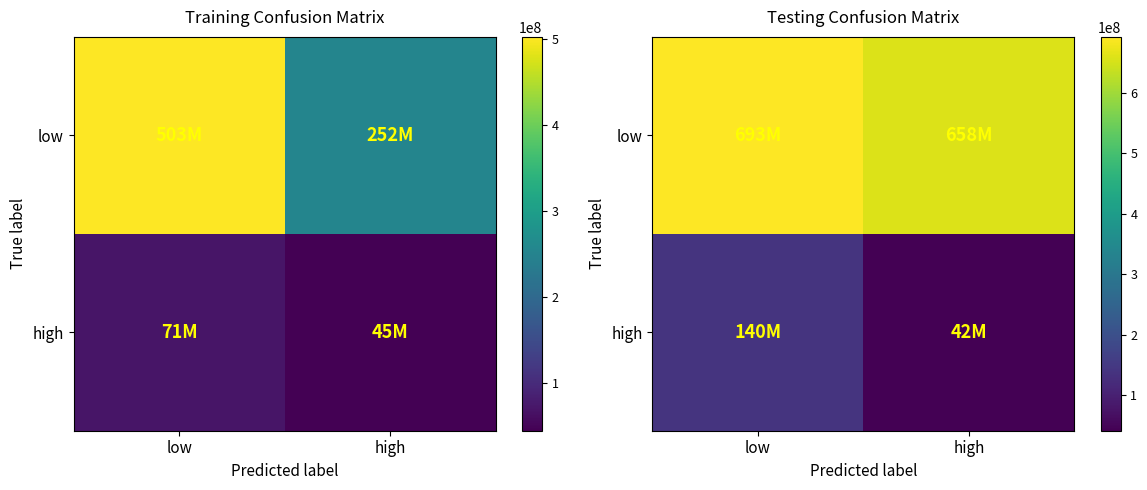

Is it true that low equals 657628200 at high?

True